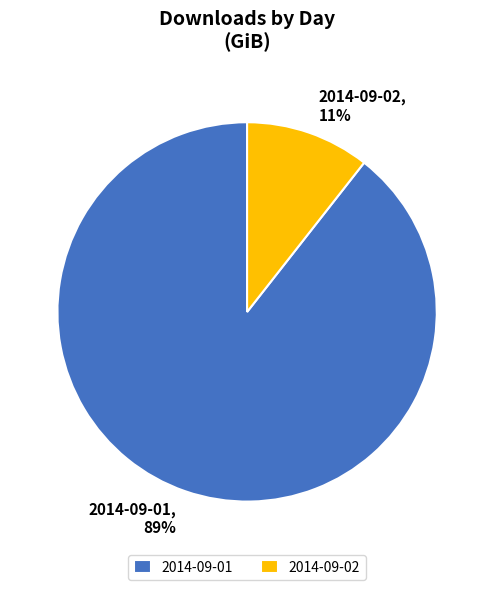

Rank the categories by value from highest to lowest.

2014-09-01, 2014-09-02